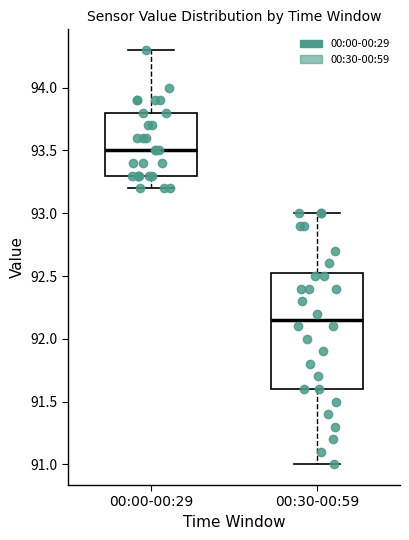

Reading left to right, read every box against the y-axis: the position of its median line, the range the box covers, and the ends of its whiskers. The values are not printed on the chart, so give them approximately, as read against the axis.

00:00-00:29: median 93.50, box 93.30 to 93.80, whiskers 93.20 to 94.30
00:30-00:59: median 92.15, box 91.60 to 92.55, whiskers 91.00 to 93.00